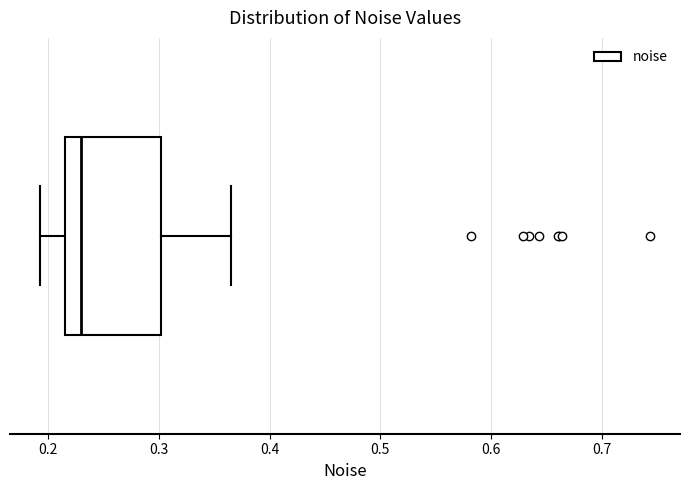

Transcribe this box plot: give where the median line is, the range the box spans, and where the two whiskers end, as read against the x-axis. The values are not printed on the chart, so give them approximately, as read against the axis.

median 0.23, box 0.21 to 0.30, whiskers 0.19 to 0.37